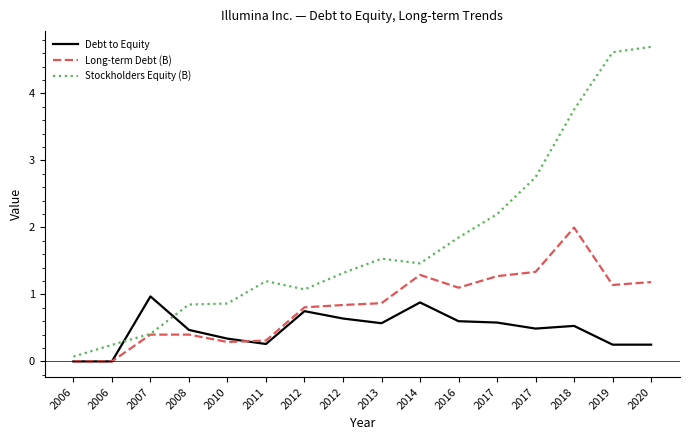

Reading left to right, transcribe all the data shown in this chart.

Debt to Equity: 0.0	0.0	1.0	0.5	0.3	0.3	0.8	0.6	0.6	0.9	0.6	0.6	0.5	0.5	0.2	0.2
Long-term Debt (B): 0.0	0.0	0.4	0.4	0.3	0.3	0.8	0.8	0.9	1.3	1.1	1.3	1.3	2.0	1.1	1.2
Stockholders Equity (B): 0.1	0.2	0.4	0.8	0.9	1.2	1.1	1.3	1.5	1.5	1.8	2.2	2.7	3.8	4.6	4.7